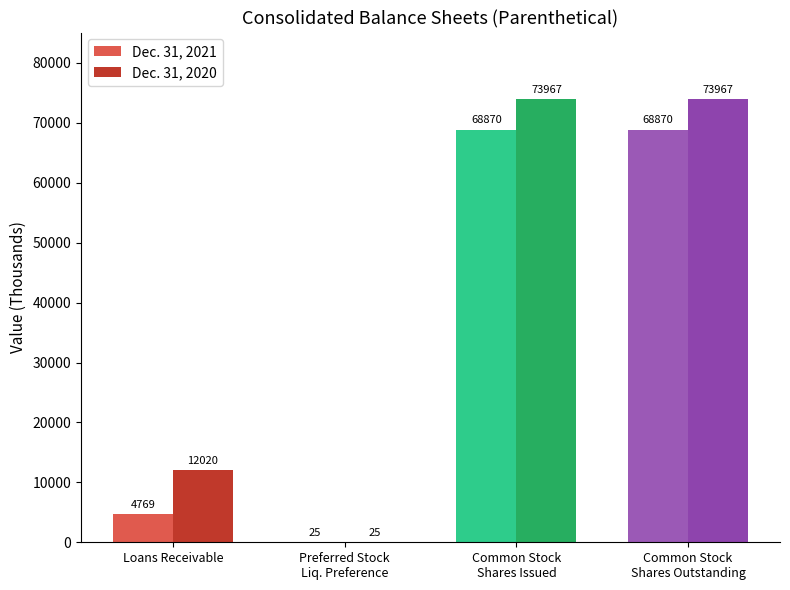

The Dec. 31, 2021 series shows 4769 at Loans Receivable. True or false?

True